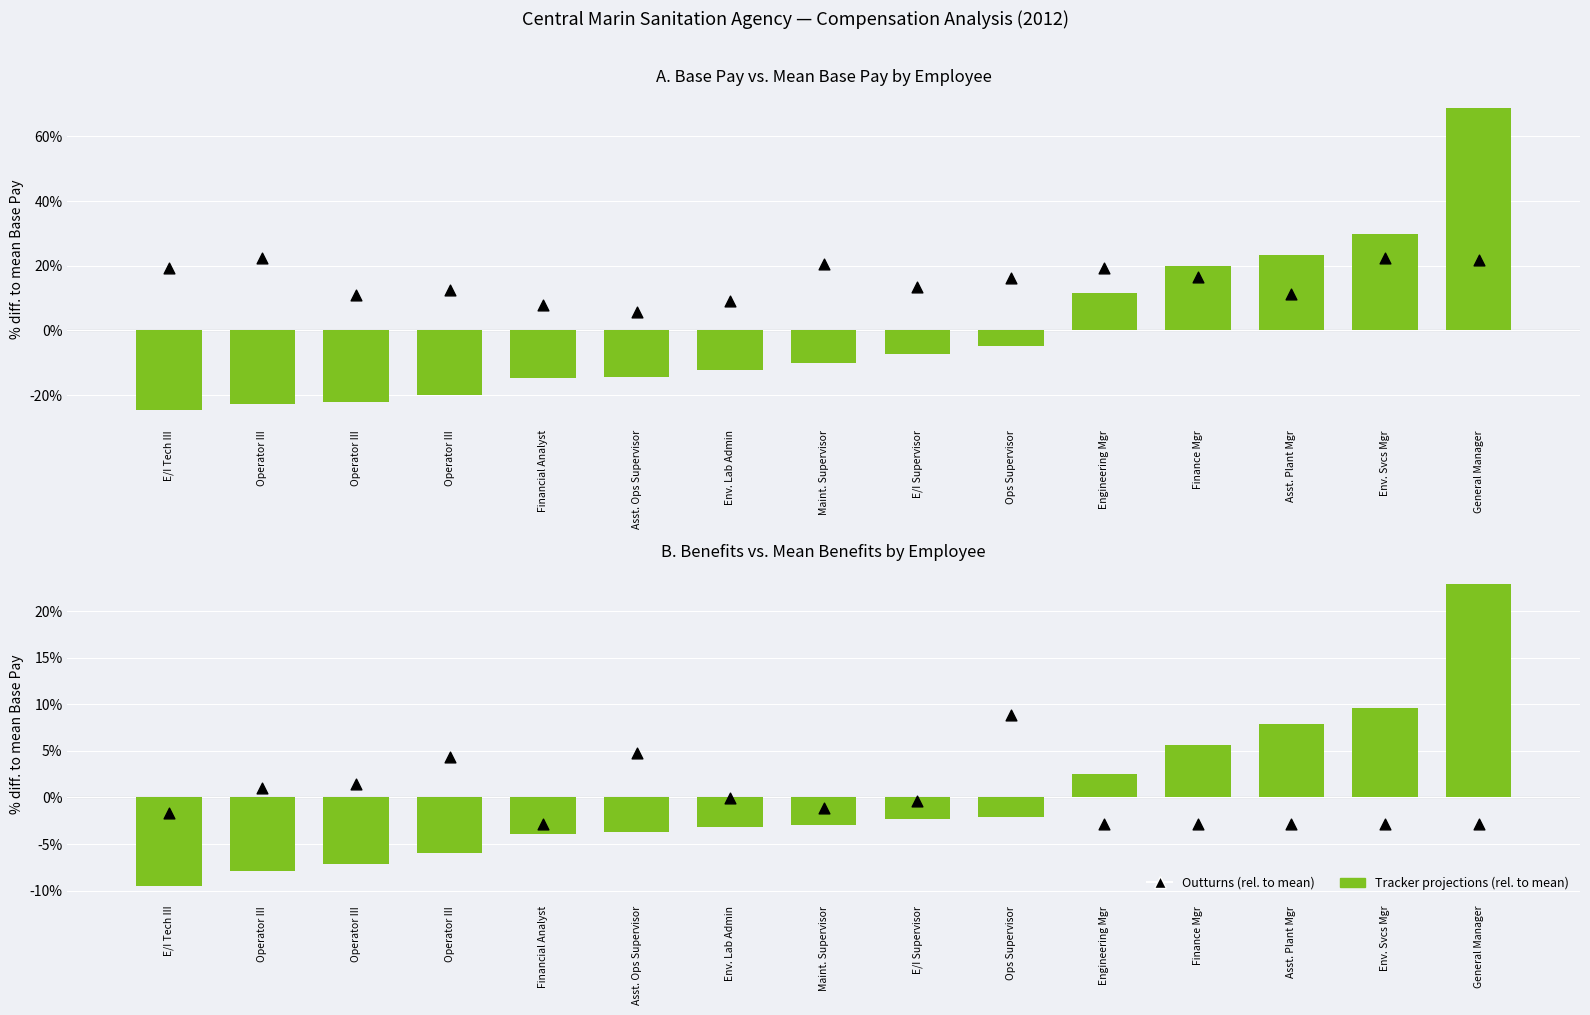

Is the value of Base Pay (rel. to mean) at Ops Supervisor greater than the value of Overtime (rel. to mean) at Env. Svcs Mgr?

No